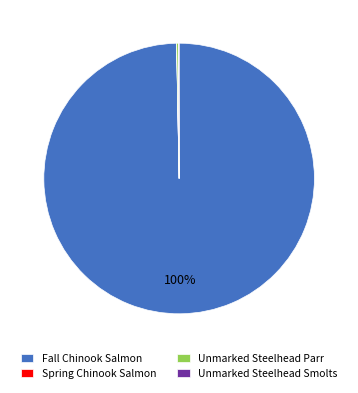

Which category has the biggest portion of the pie?

Fall Chinook Salmon